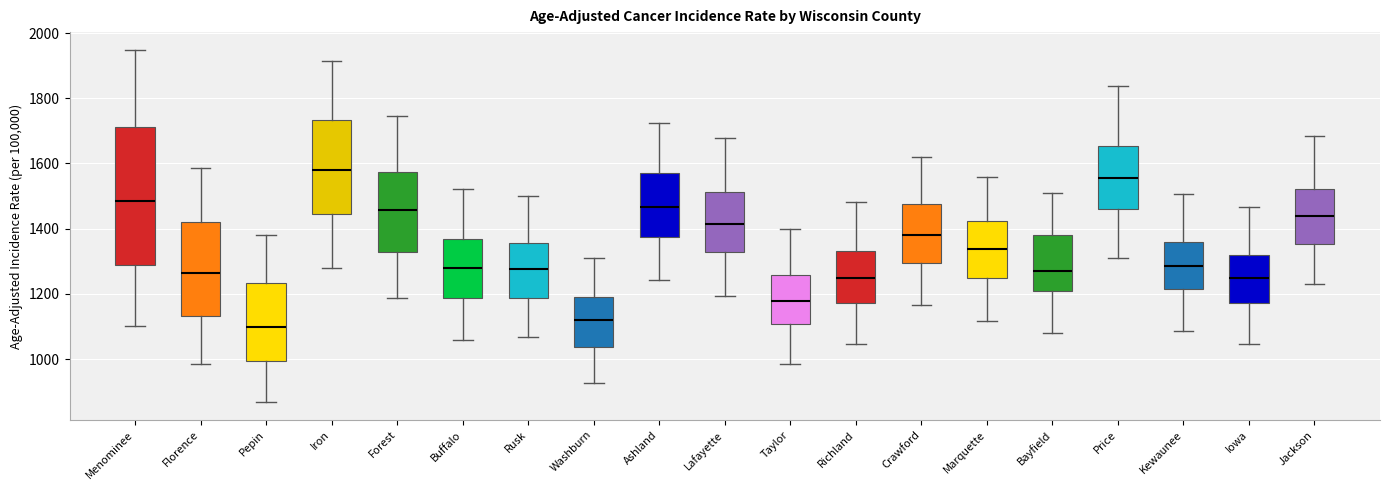

Which box's median line is the highest?

Iron